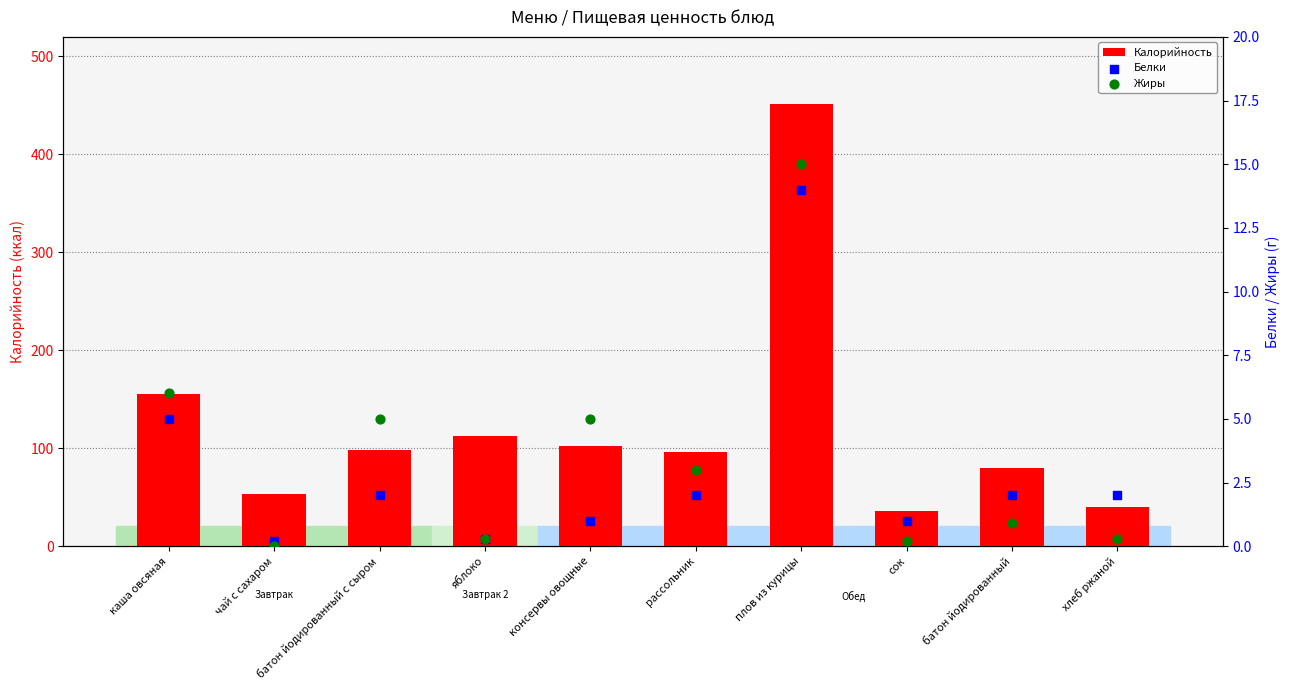

Which series reaches the maximum Y coordinate?

Калорийность